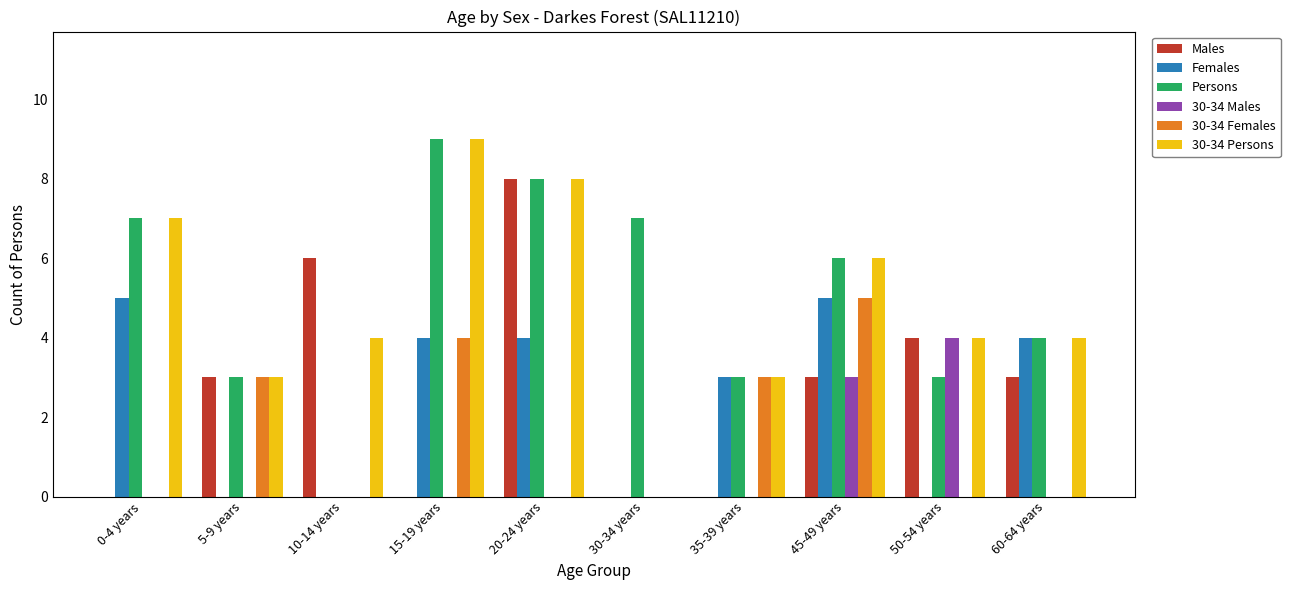

Count the number of data series in this chart.

6